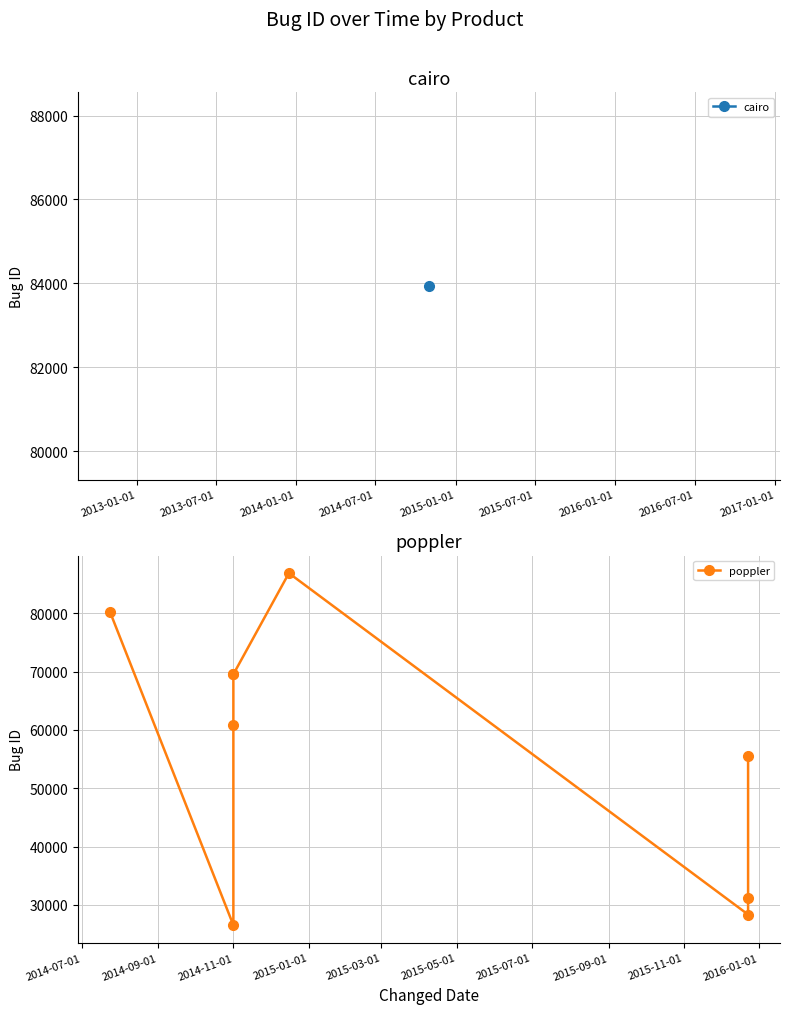

Is it true that the value at 2015-07-01 is 130072?

False